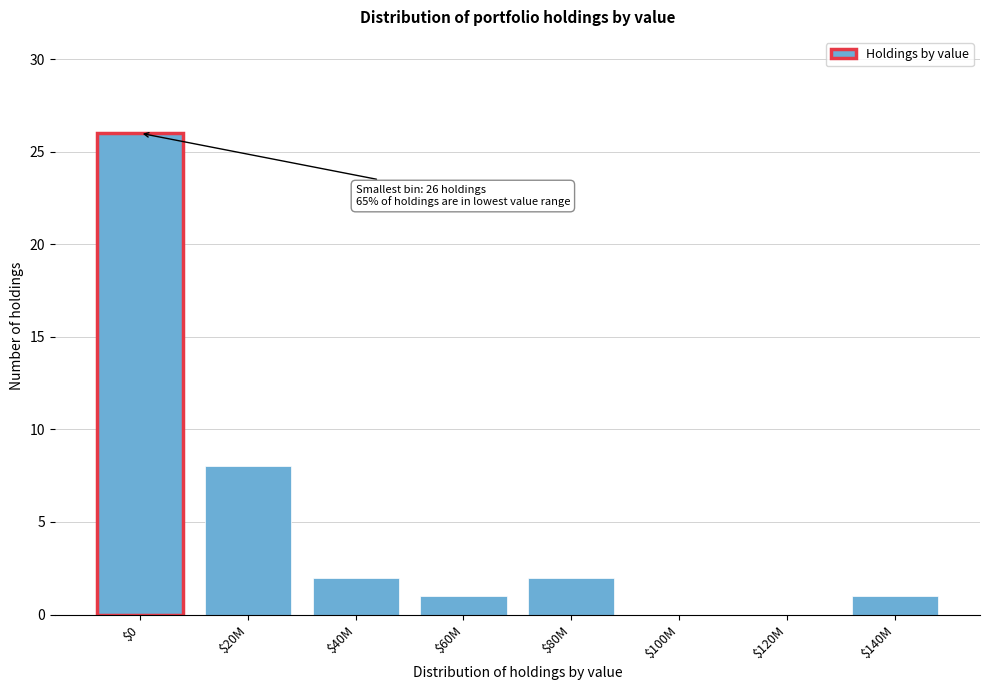

Where is the data nearest to the value 13?

$20M